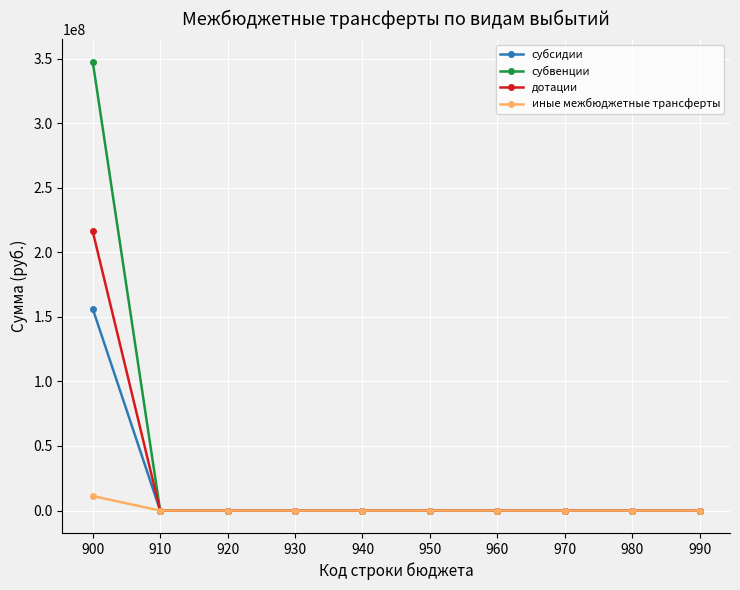

Rank the series by their maximum value, from highest to lowest.

субвенции, дотации, субсидии, иные межбюджетные трансферты